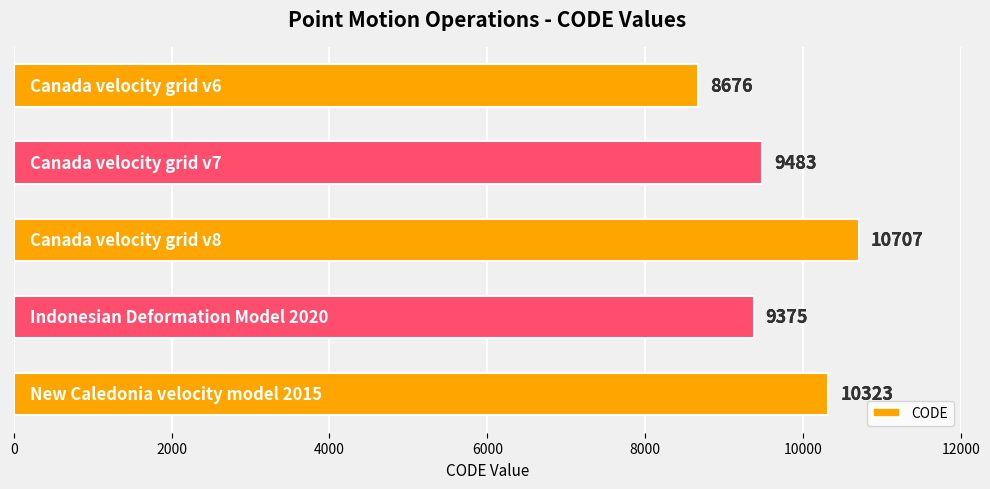

What is the difference between the maximum and minimum values?

2031